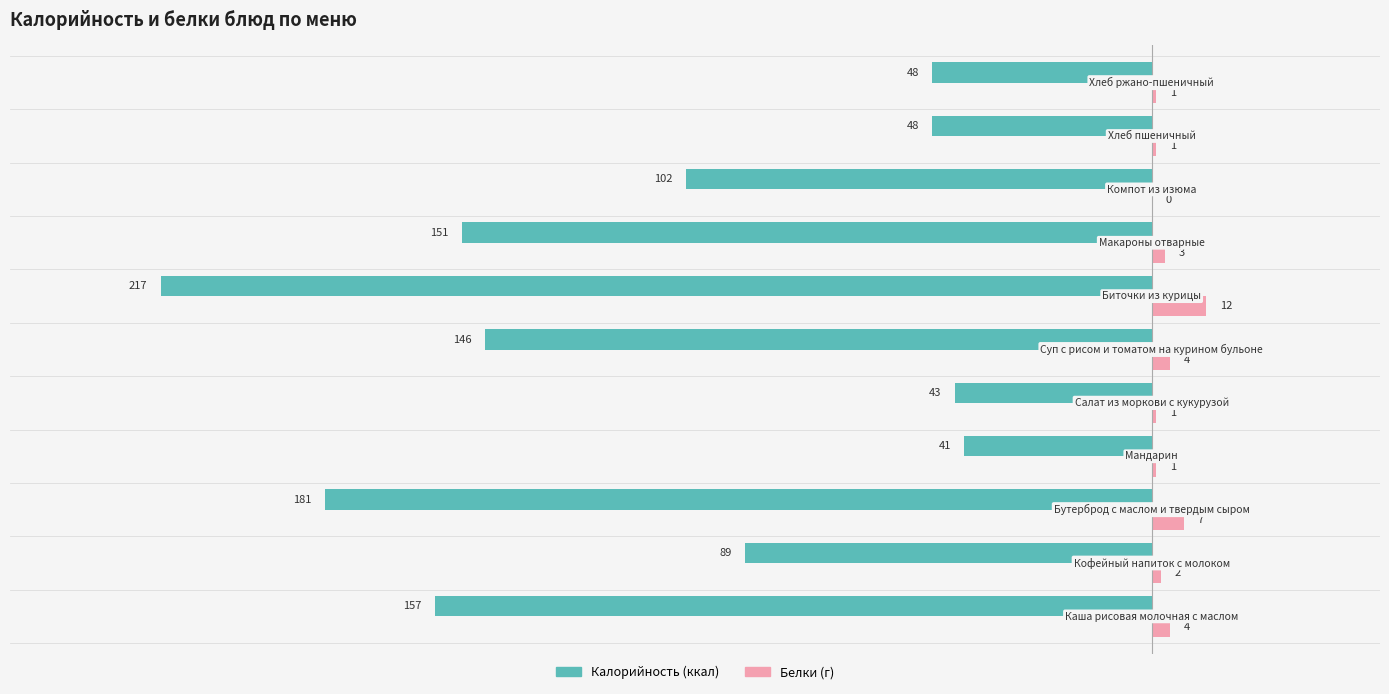

What is the maximum value shown in the chart?

12